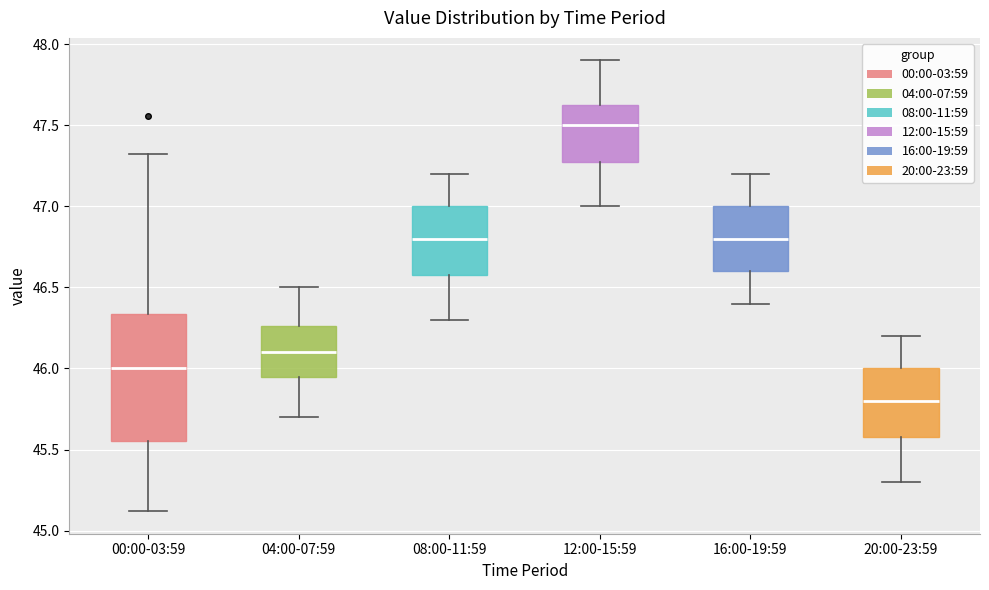

Where does the lower whisker of the box for 20:00-23:59 end on the y-axis? The values are not printed on the chart, so give them approximately, as read against the axis.

45.30